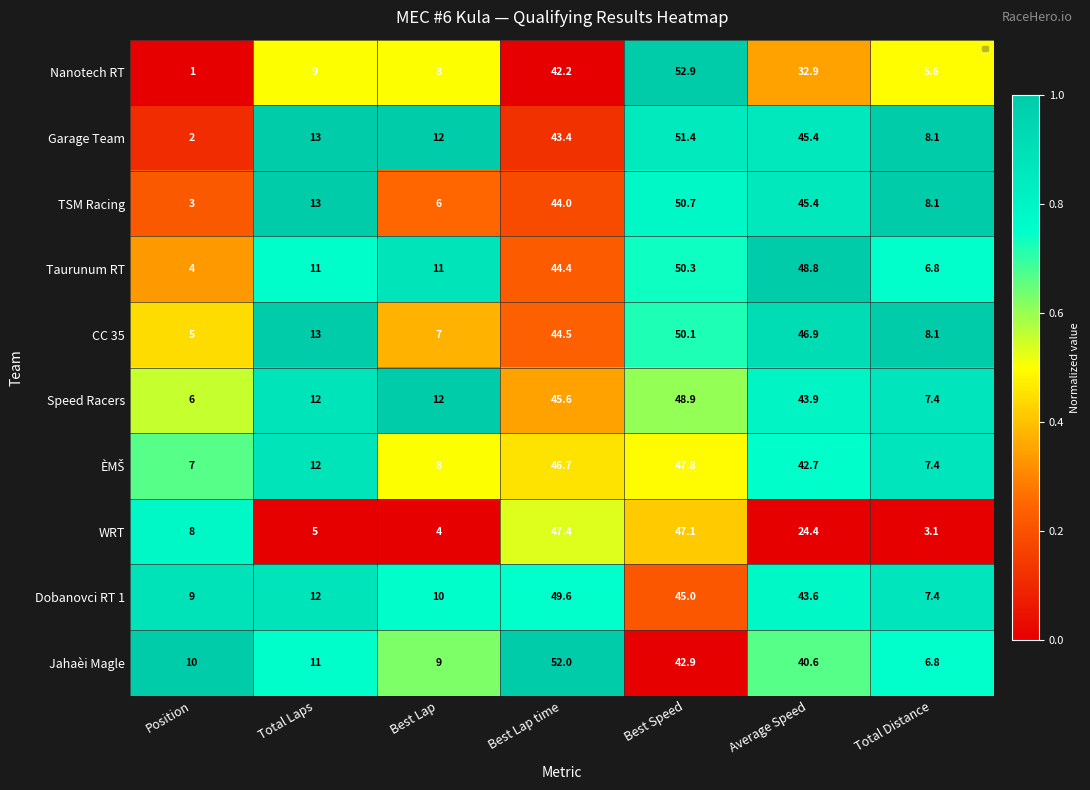

What is the sum of all Jahaèi Magle values?

172.3